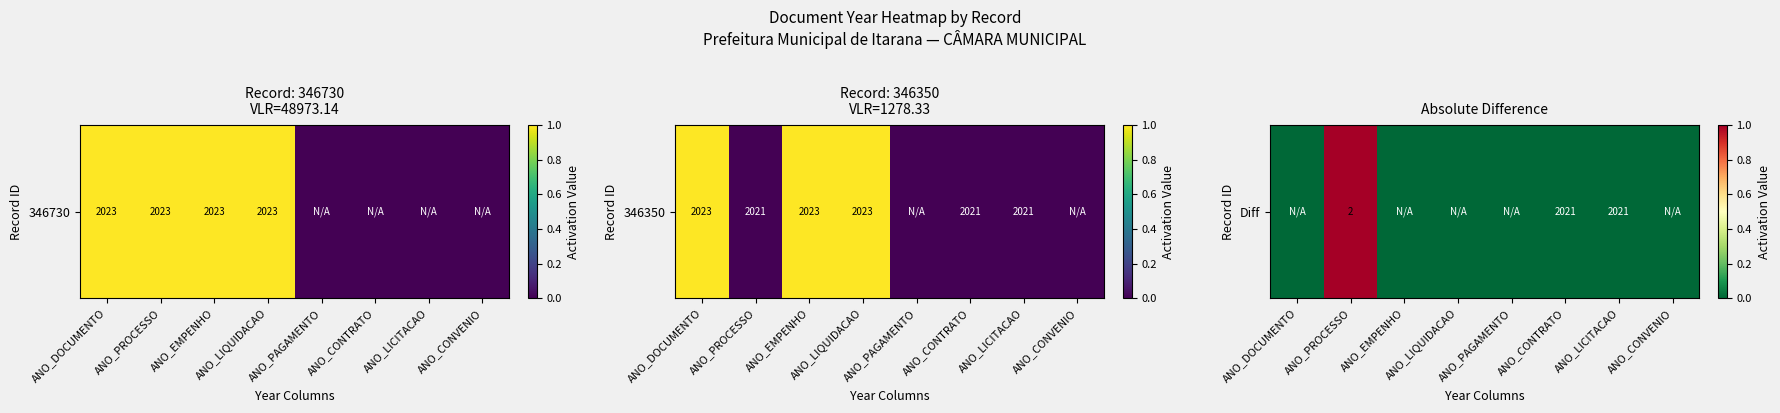

True or false: the data shows 0.0 at ANO_DOCUMENTO.

True